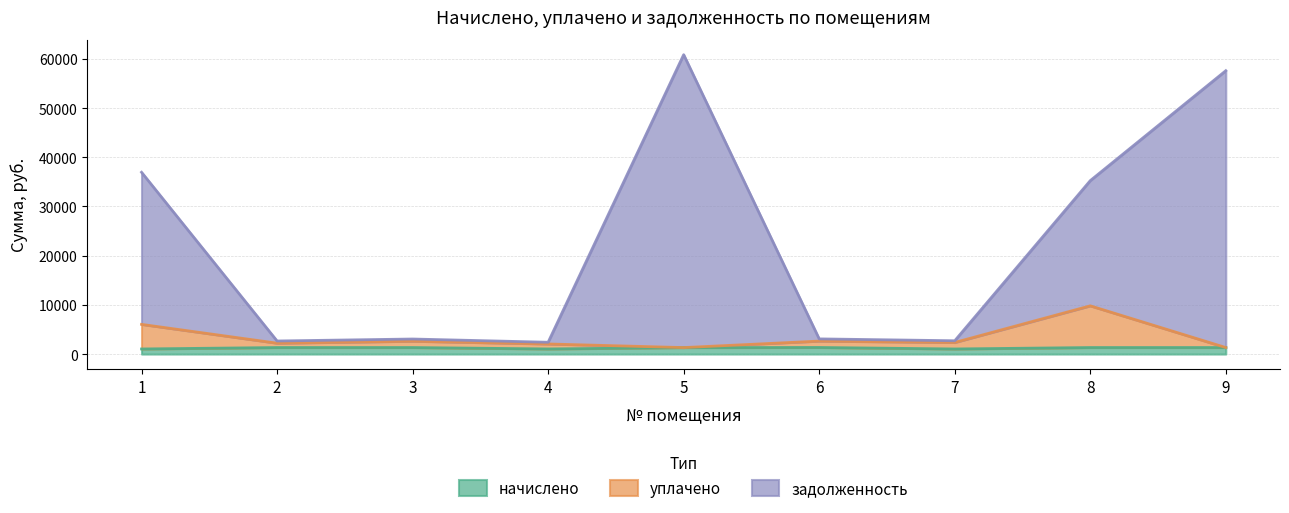

At which label is задолженность closest to 31627?

8